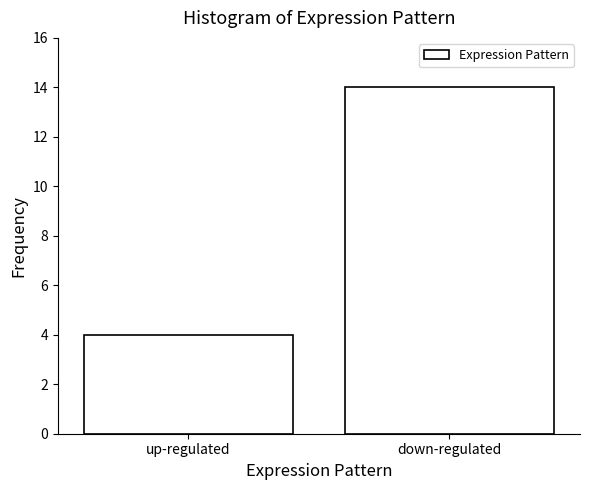

Reading right to left, extract all data points from this chart.

down-regulated=14	up-regulated=4